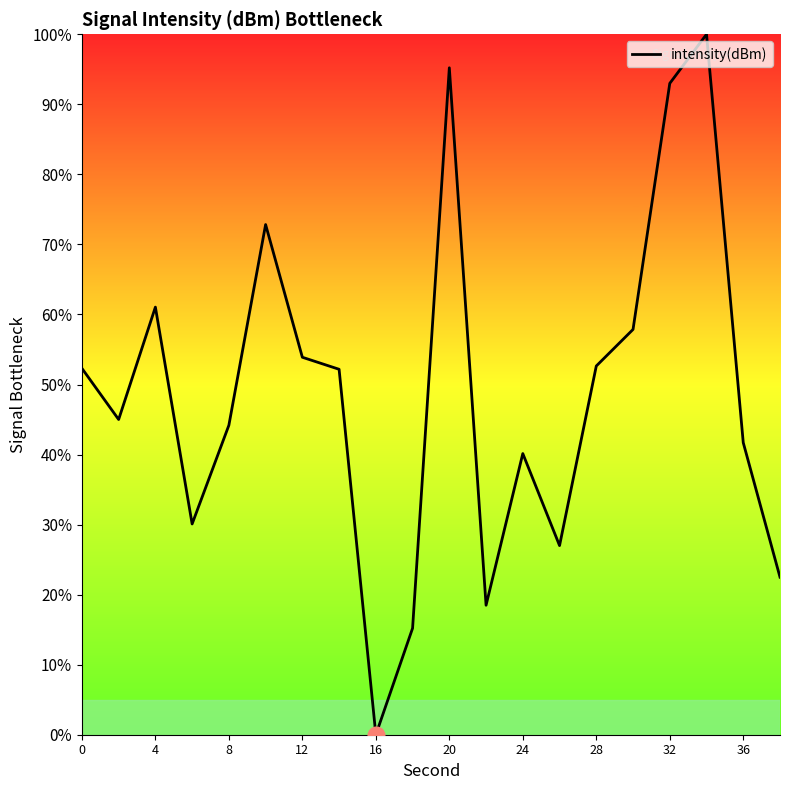

What is the difference between the maximum and minimum values?

100.0